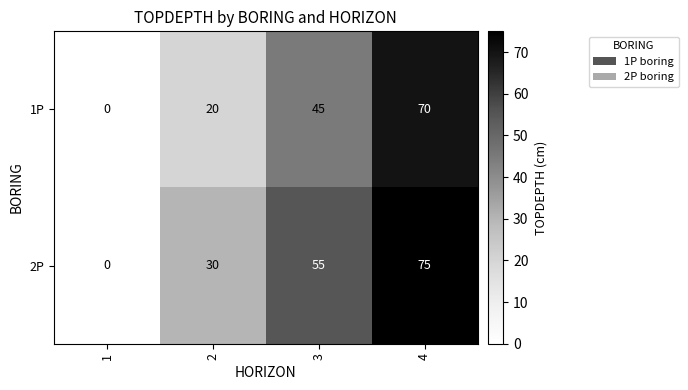

How many 2P values are between 30 and 75?

3